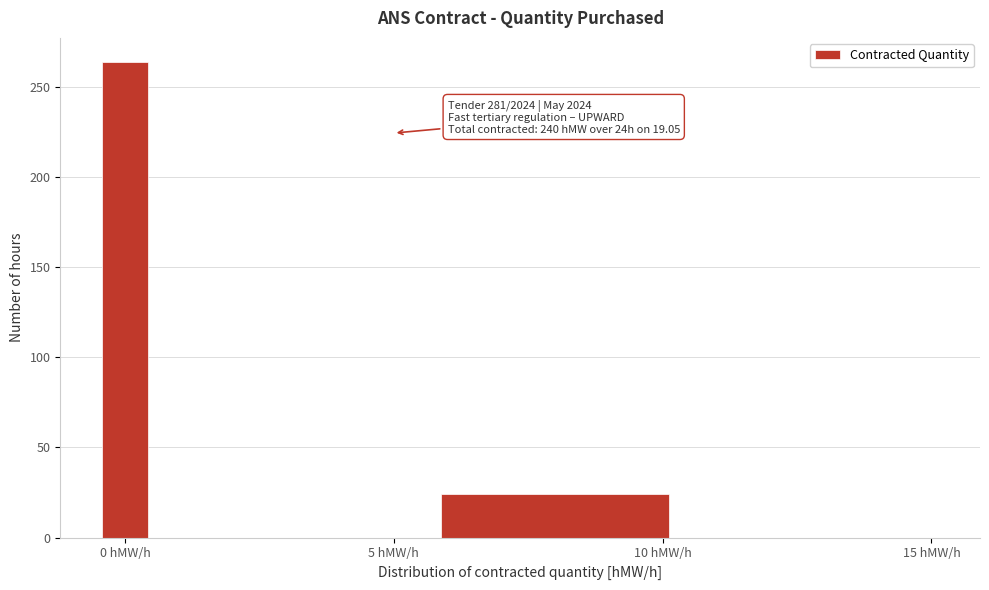

Around what value on the x-axis is the tallest bar? Give the approximate position of its centre, as read against the axis.

0.0